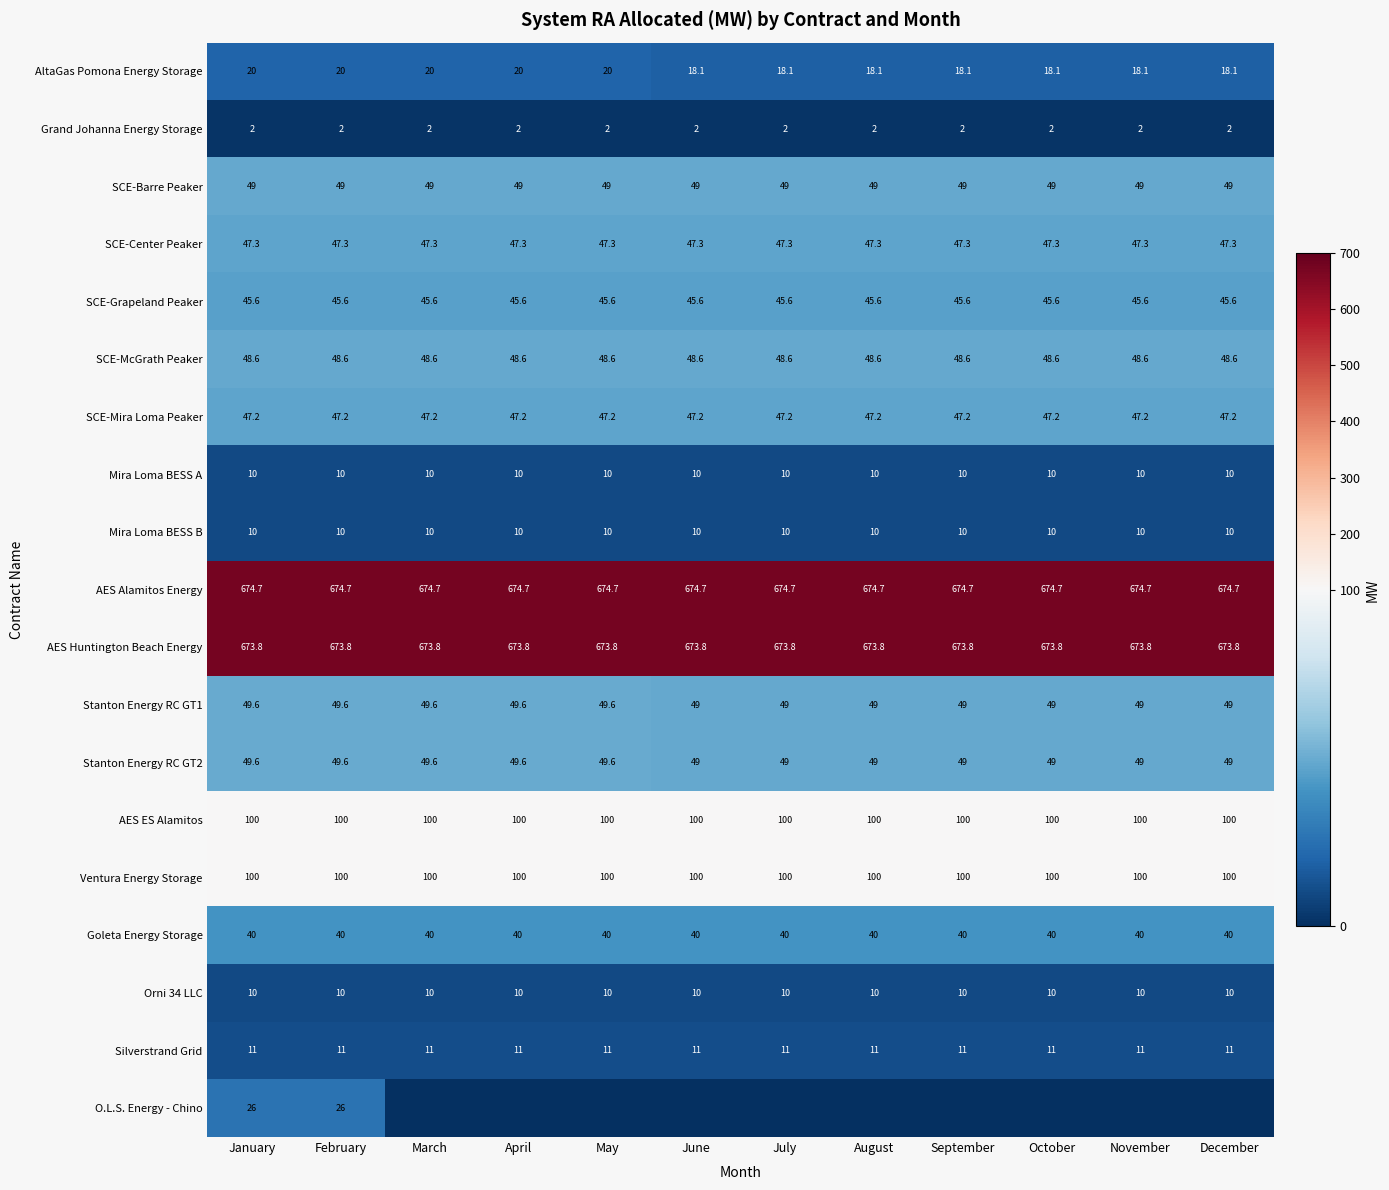

Is it true that AES ES Alamitos equals 135.3 at March?

False